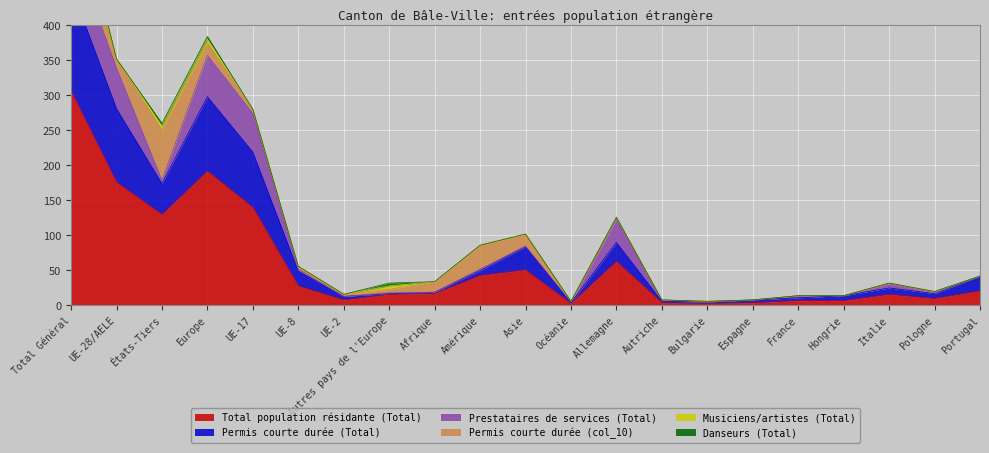

Rank the series by their maximum value, from lowest to highest.

Danseurs (Total), Musiciens/artistes (Total), Prestataires de services (Total), Permis courte durée (col_10), Permis courte durée (Total), Total population résidante (Total)